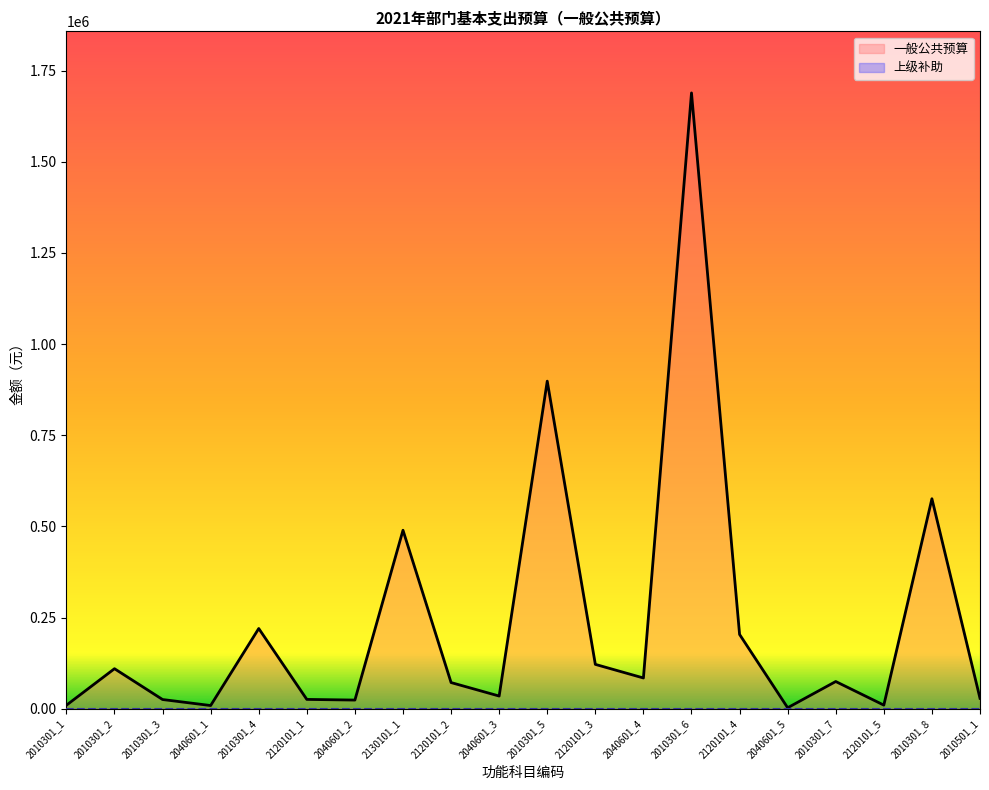

The 合计 series shows 146061 at 2010301_4. True or false?

False